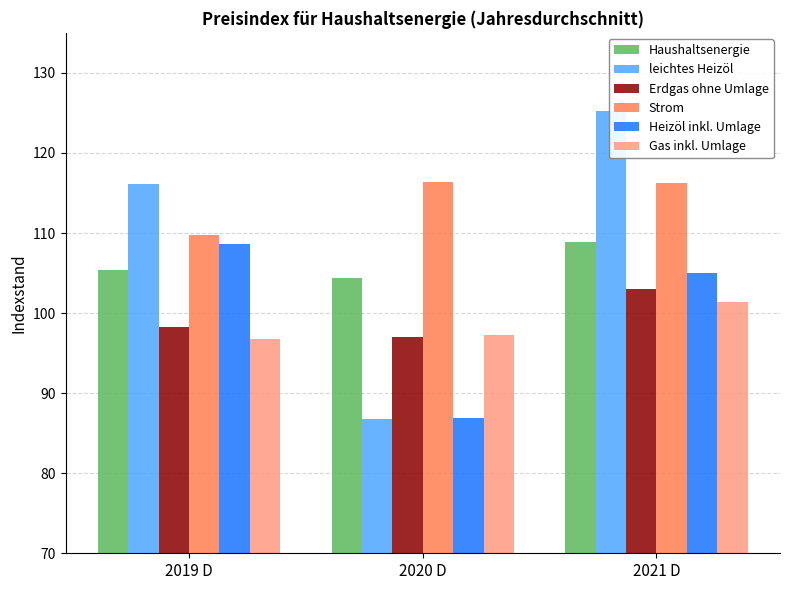

At which label does Erdgas ohne Umlage reach its minimum?

2020 D